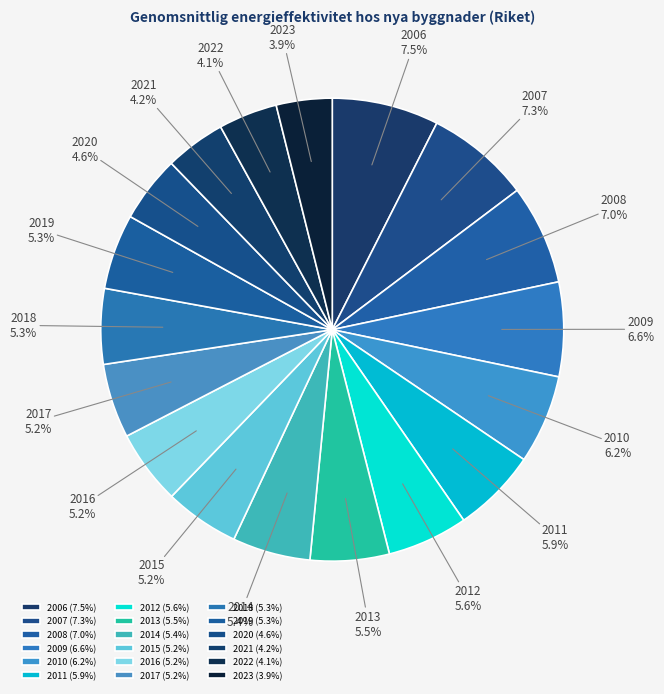

How much of the chart is everything except 2013?

94.5%